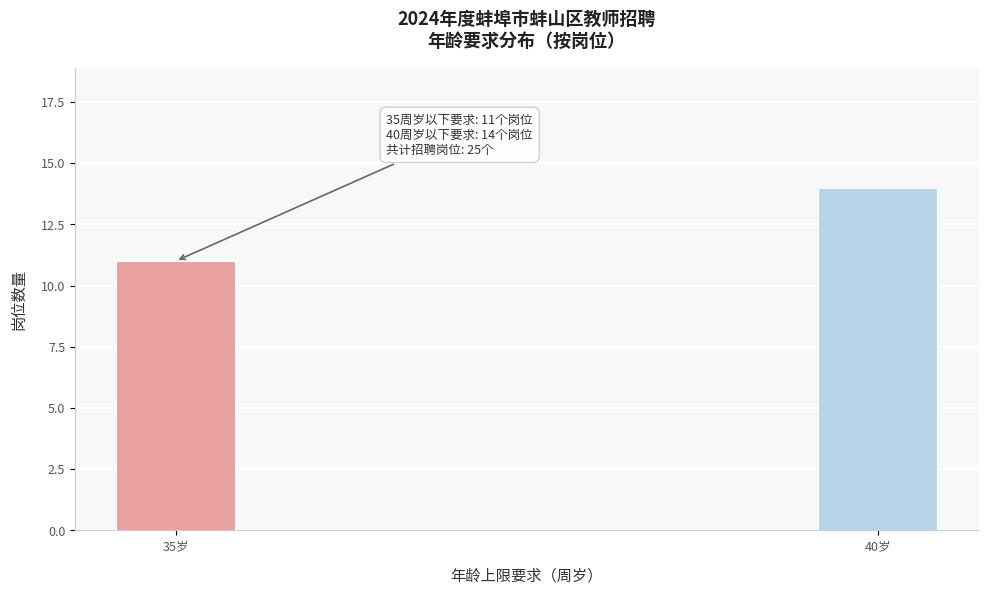

Reading left to right, list all the values displayed in this chart.

11	14